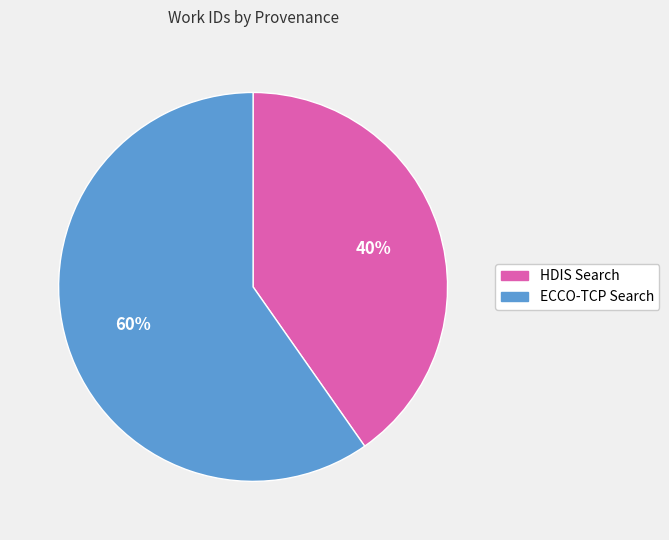

Which slice is the smallest?

HDIS Search